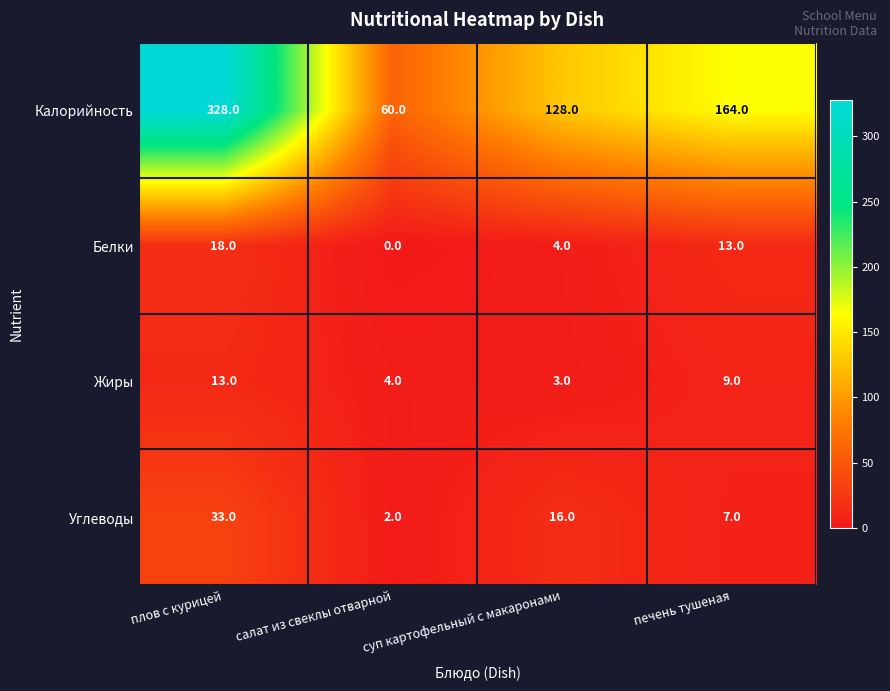

Which series has the largest range (max minus min)?

Калорийность